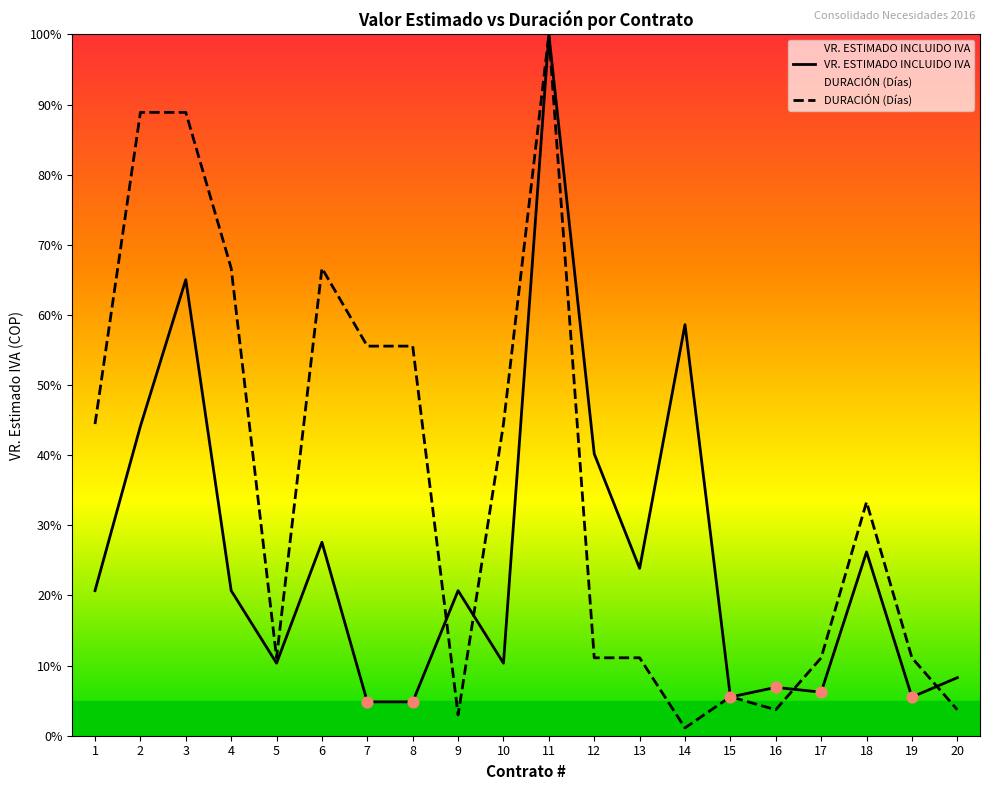

What are all the series names shown in the legend?

VR. ESTIMADO INCLUIDO IVA, DURACIÓN (Días)